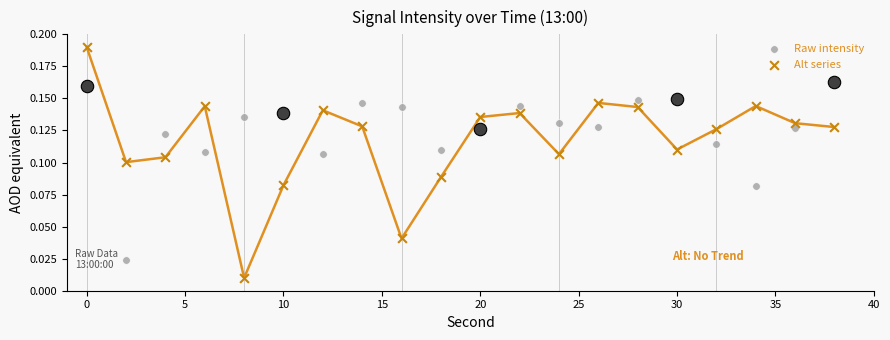

Is the value of Raw intensity at 10 greater than the value of Alt series at 15?

Yes